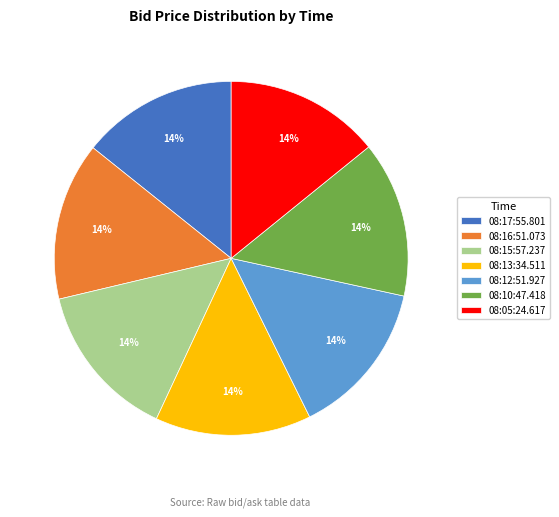

Is it true that 08:17:55.801 is 14% of the pie?

True